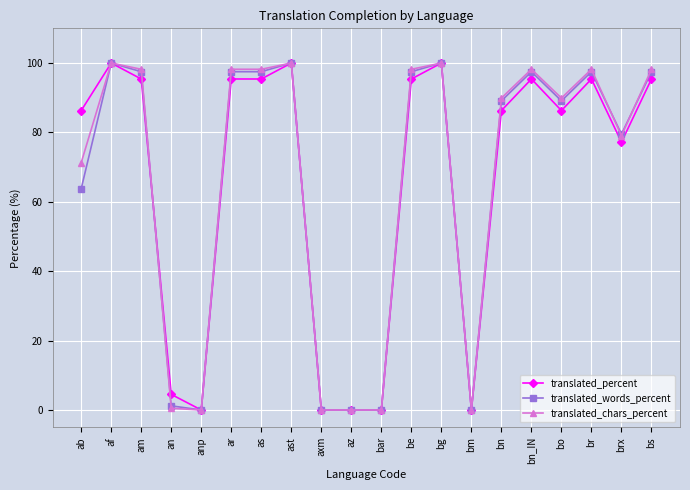

What is the total value across all series at am?

291.1